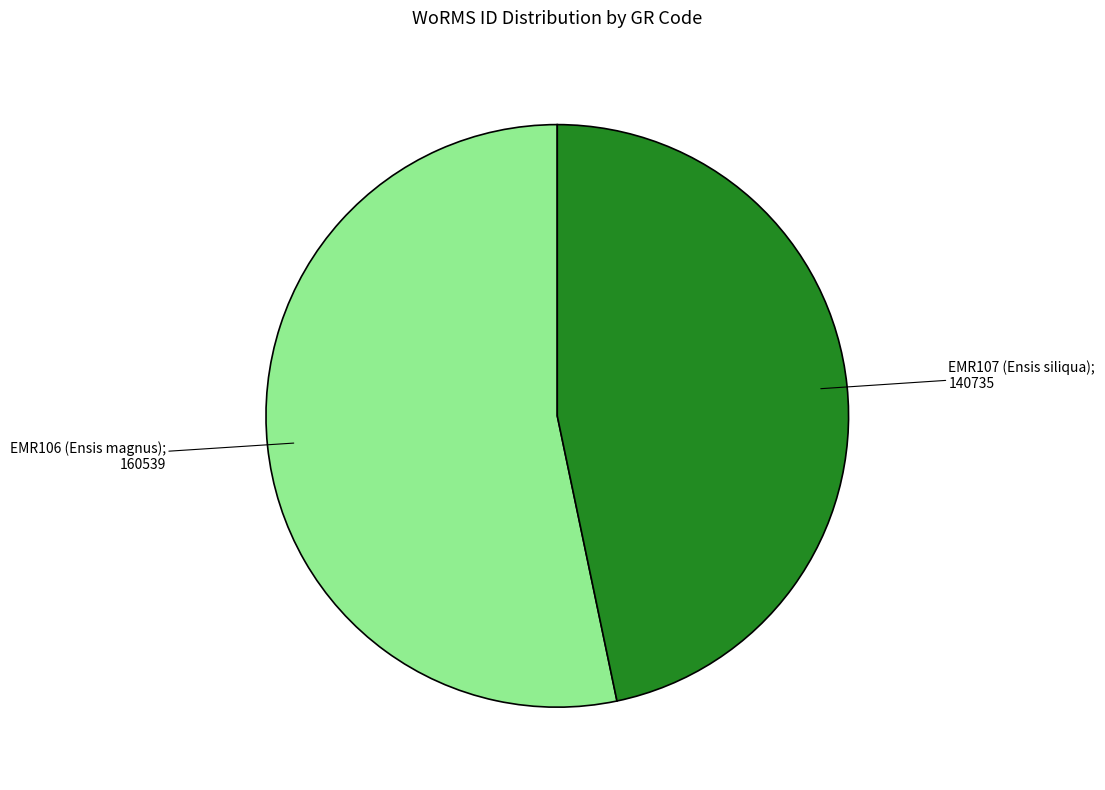

Is there a majority slice in this chart?

Yes